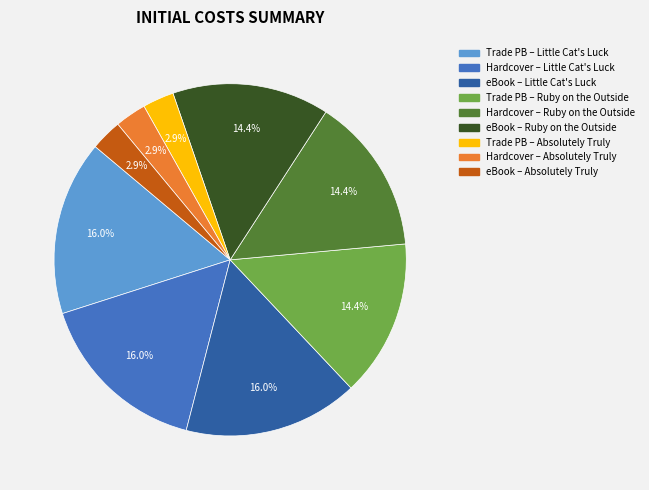

Is there any slice that represents more than half of the pie?

No